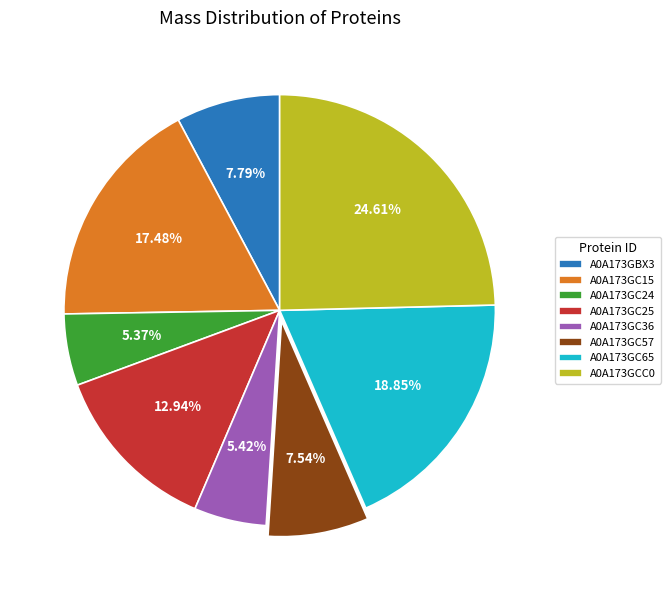

To the nearest percent, what is the combined percentage of A0A173GCC0 and A0A173GC57?

32%